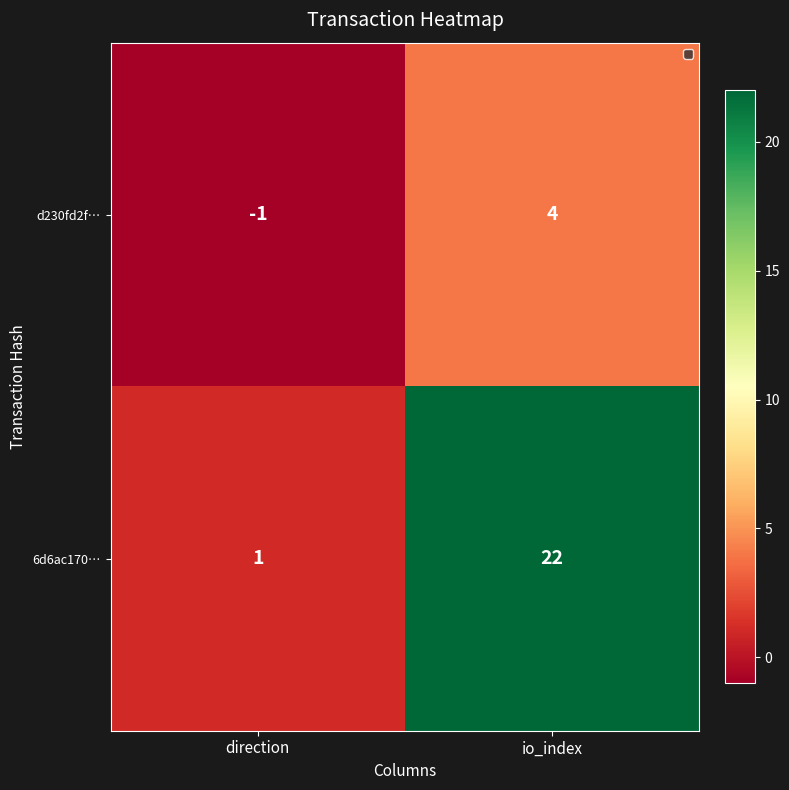

Where is d230fd2f… nearest to the value 1?

direction